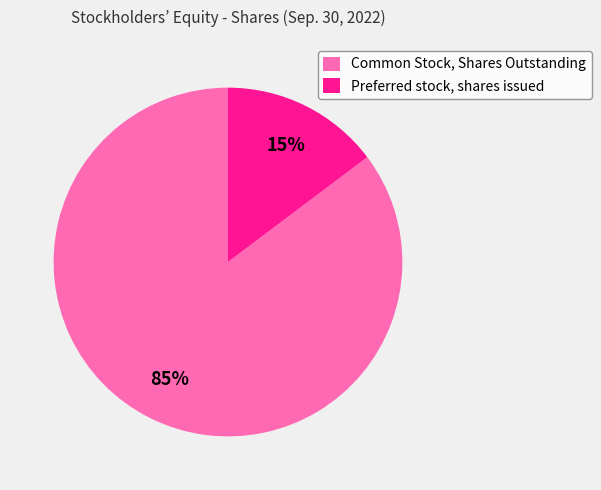

Count the number of slices in the pie.

2